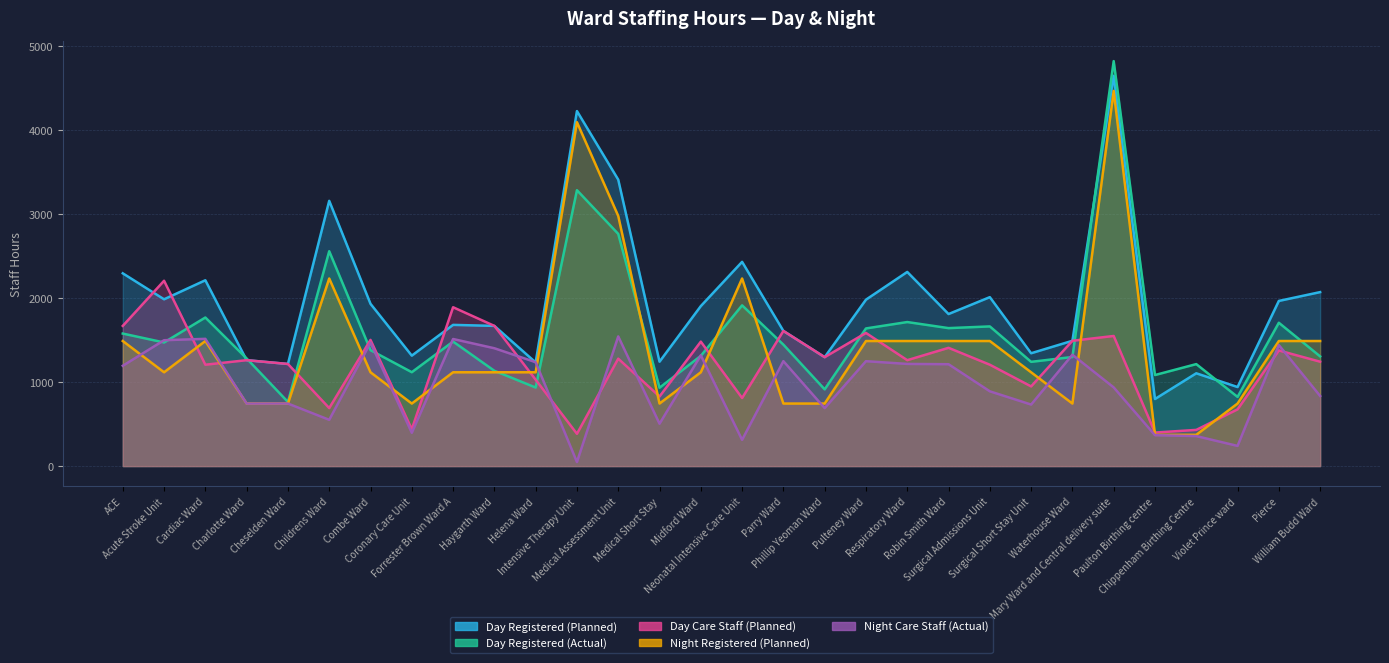

Which series has the widest spread of values?

Night Registered (Planned)